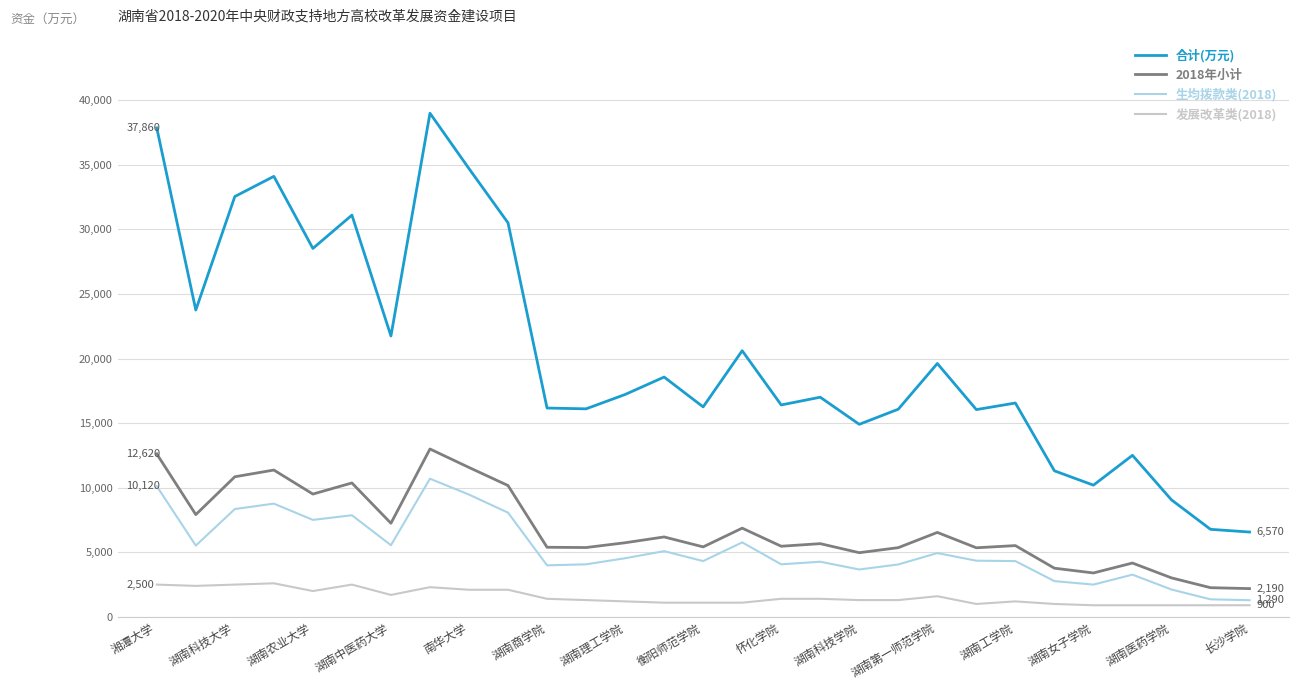

List the series in order of their peak value, lowest first.

发展改革类(2018), 生均拨款类(2018), 2018年小计, 合计(万元)